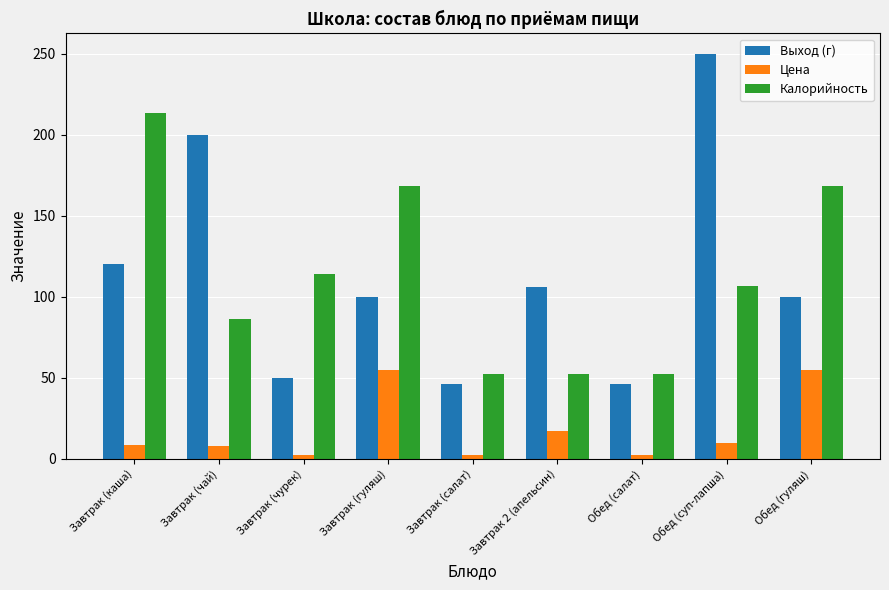

Rank the series at Завтрак (гуляш) from lowest to highest value.

Цена, Выход (г), Калорийность